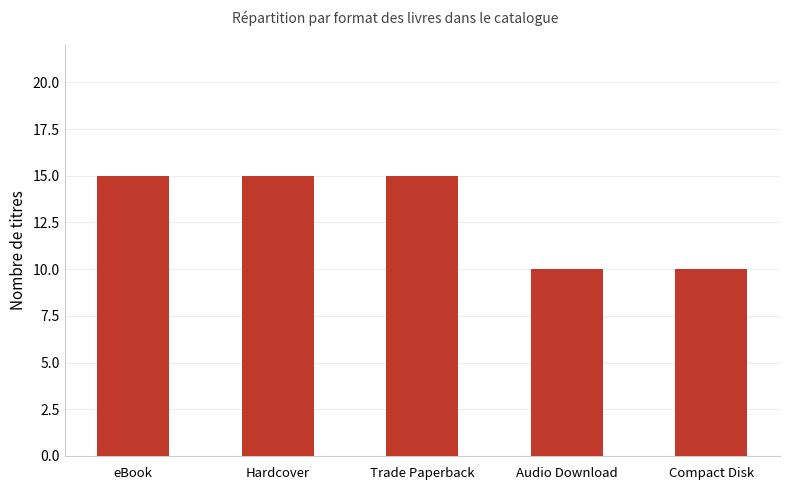

What is the label of the 1st bar from the left?

eBook